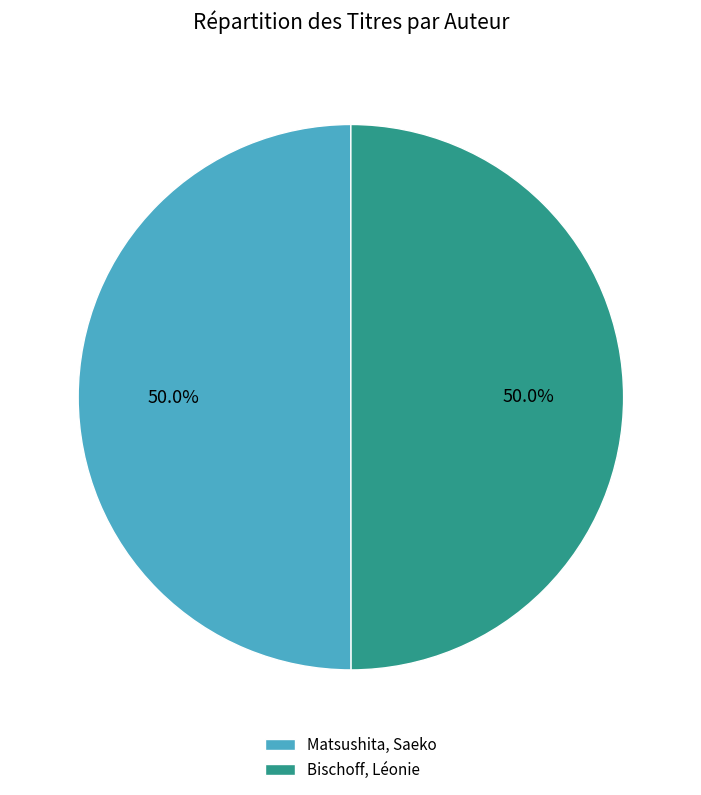

What is the ratio of the value at Bischoff, Léonie to the value at Matsushita, Saeko?

1.0